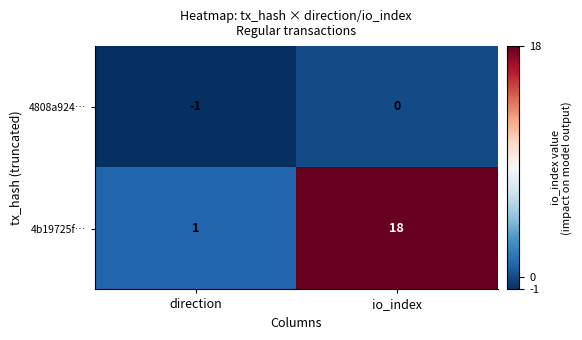

Which series changed the most between direction and io_index?

4b19725f…